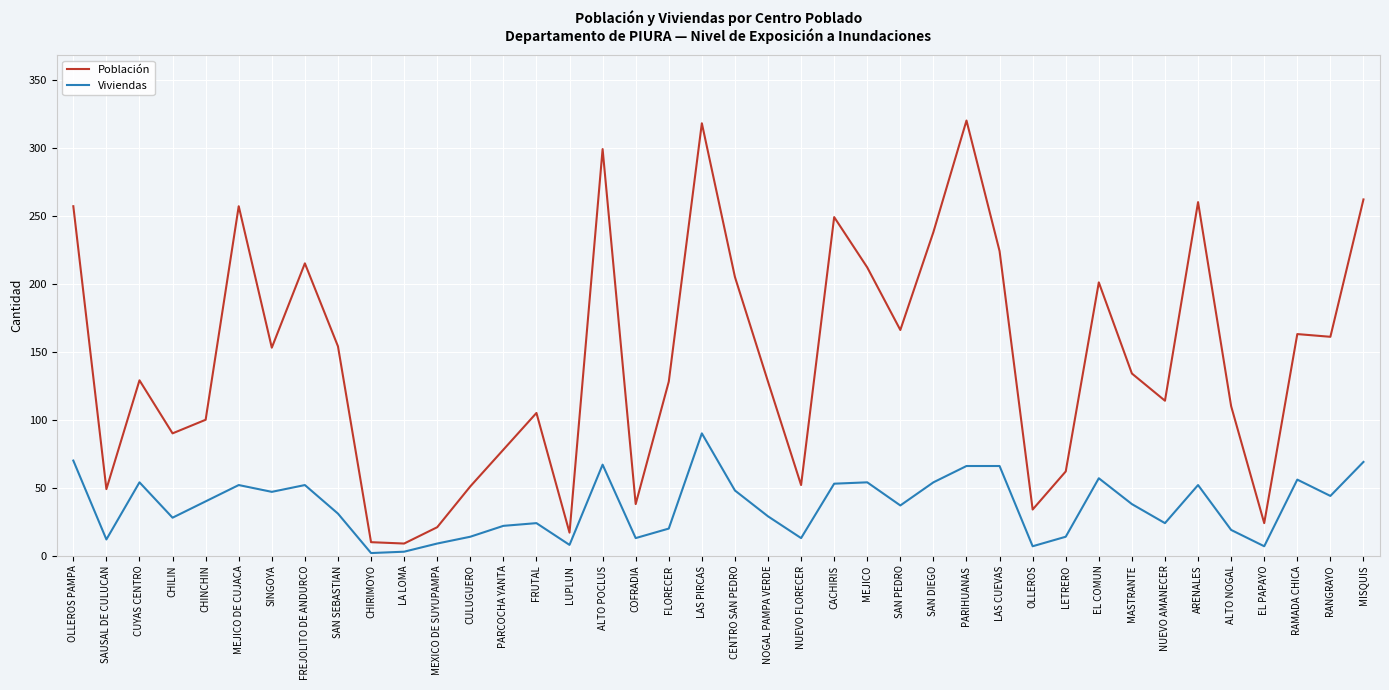

Is the value of Viviendas at MEJICO greater than the value of Población at LETRERO?

No